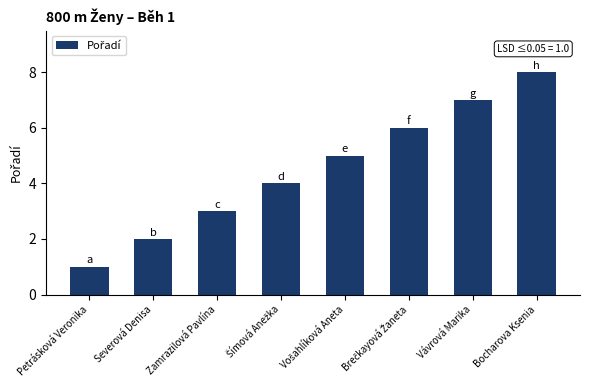

What is the difference between the second highest and second lowest values?

5